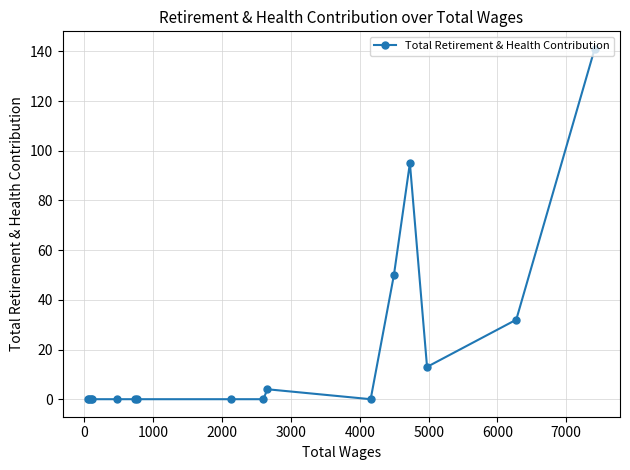

What is the difference between the maximum and minimum values?

141